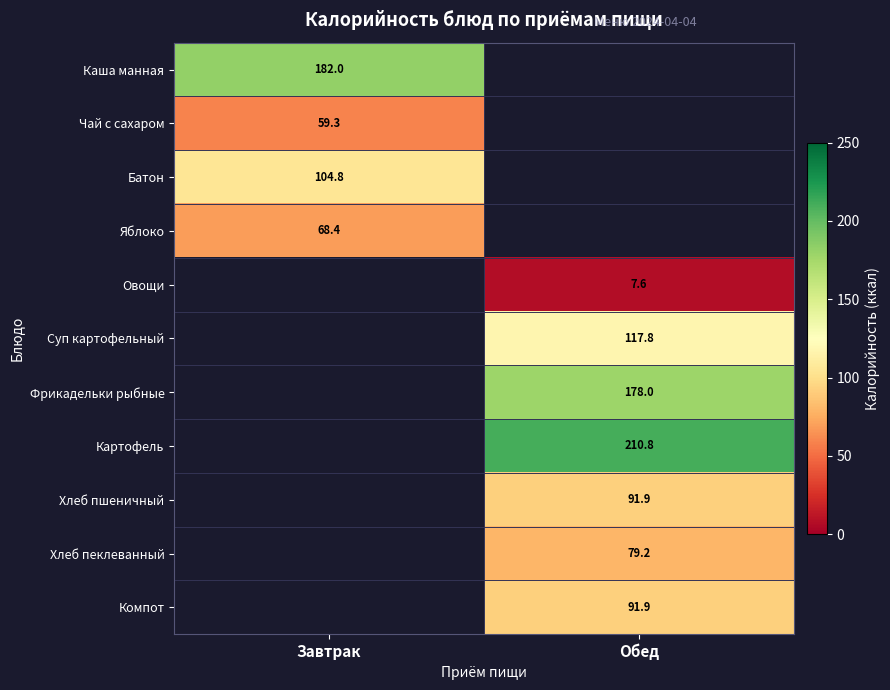

How many categories are shown in the chart?

2